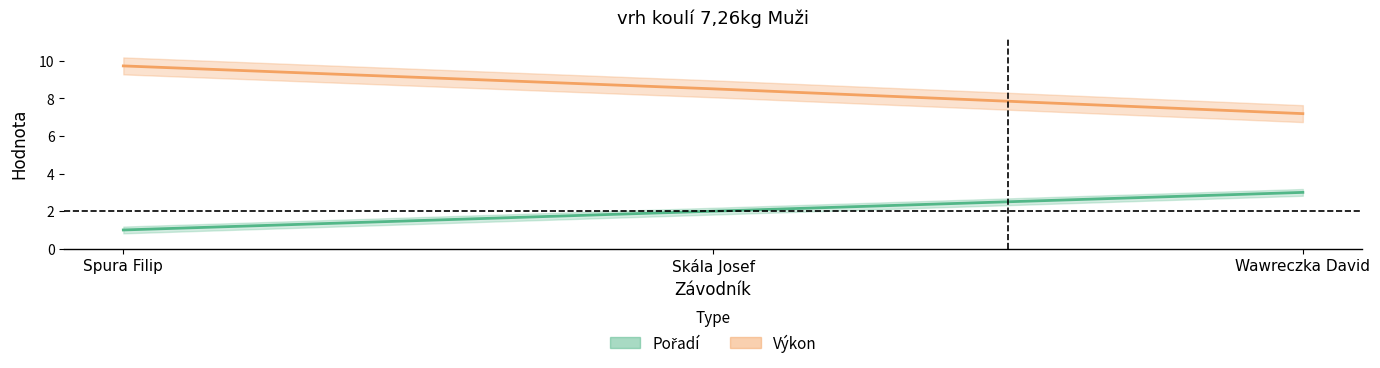

What is the maximum value shown in the chart?

9.7